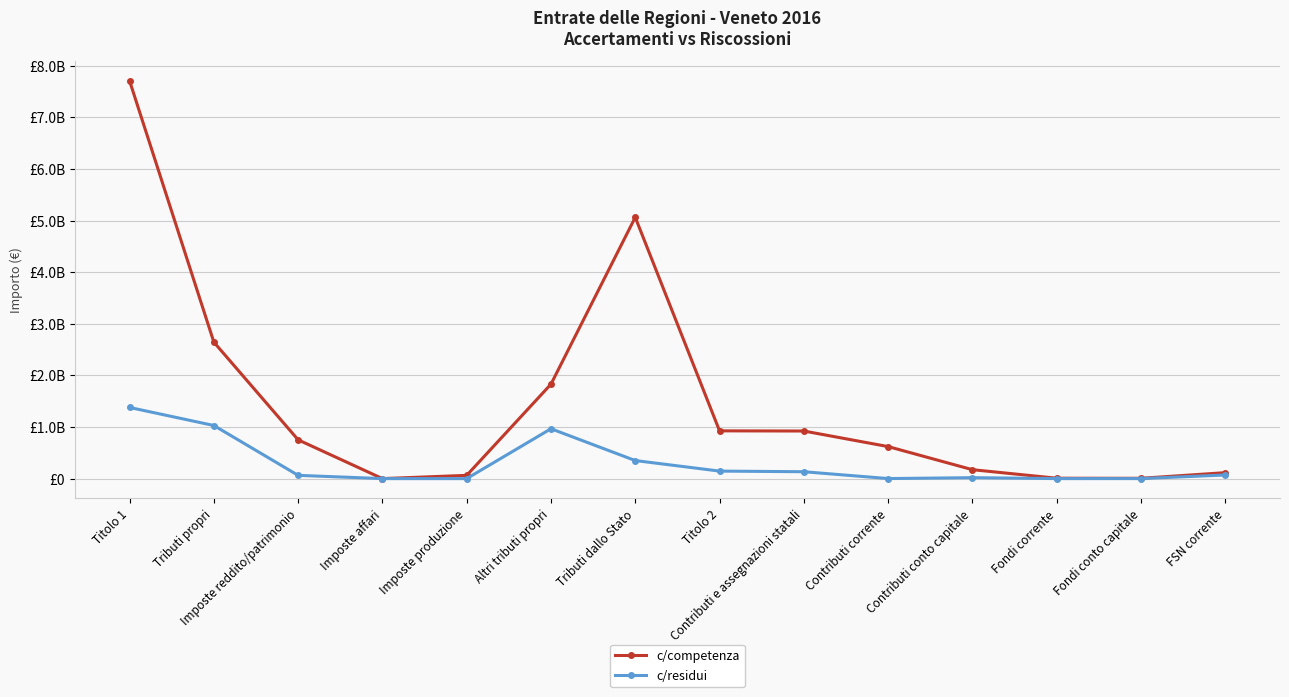

Which series has the largest range (max minus min)?

c/competenza